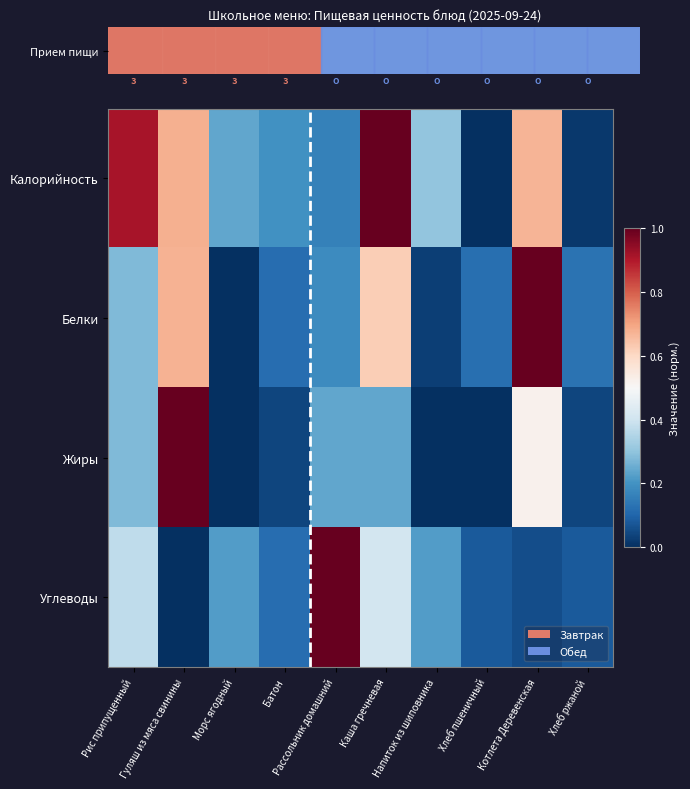

Which series has the widest spread of values?

Калорийность